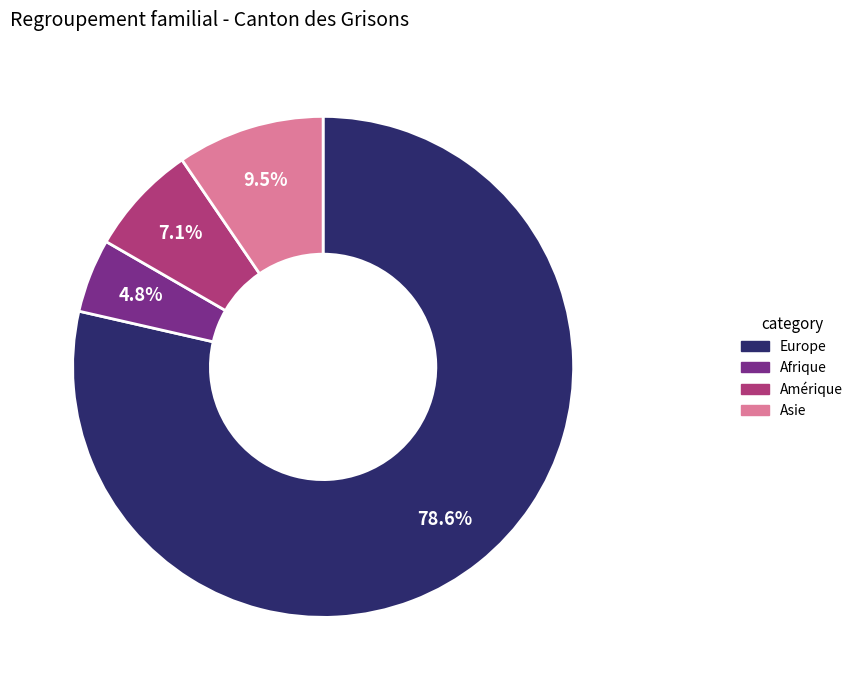

Approximately how many times larger is the value at Afrique compared to Asie?

0.5